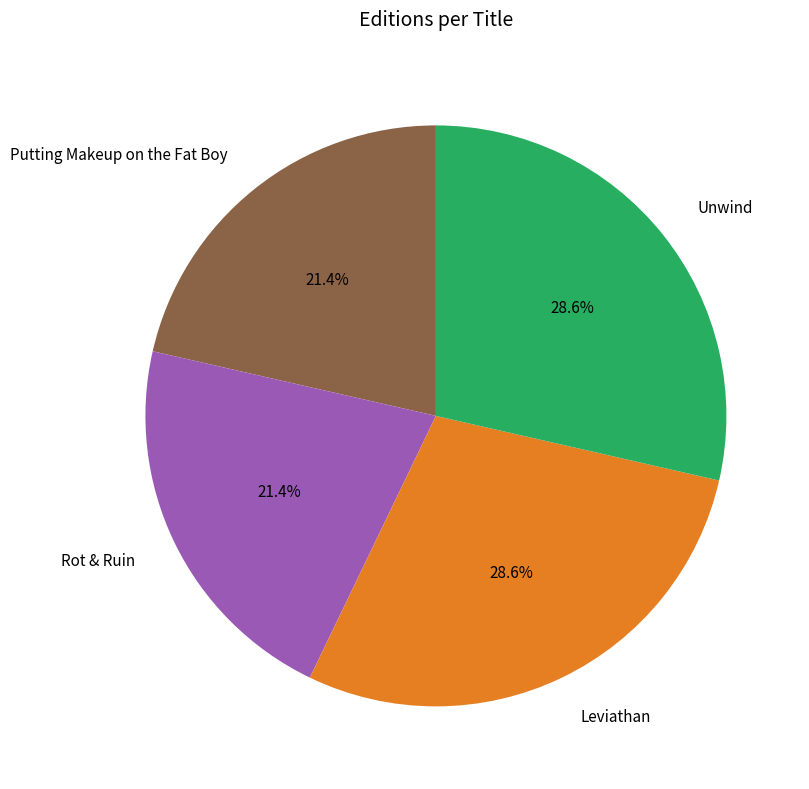

How much of the chart is everything except Putting Makeup on the Fat Boy?

78.6%